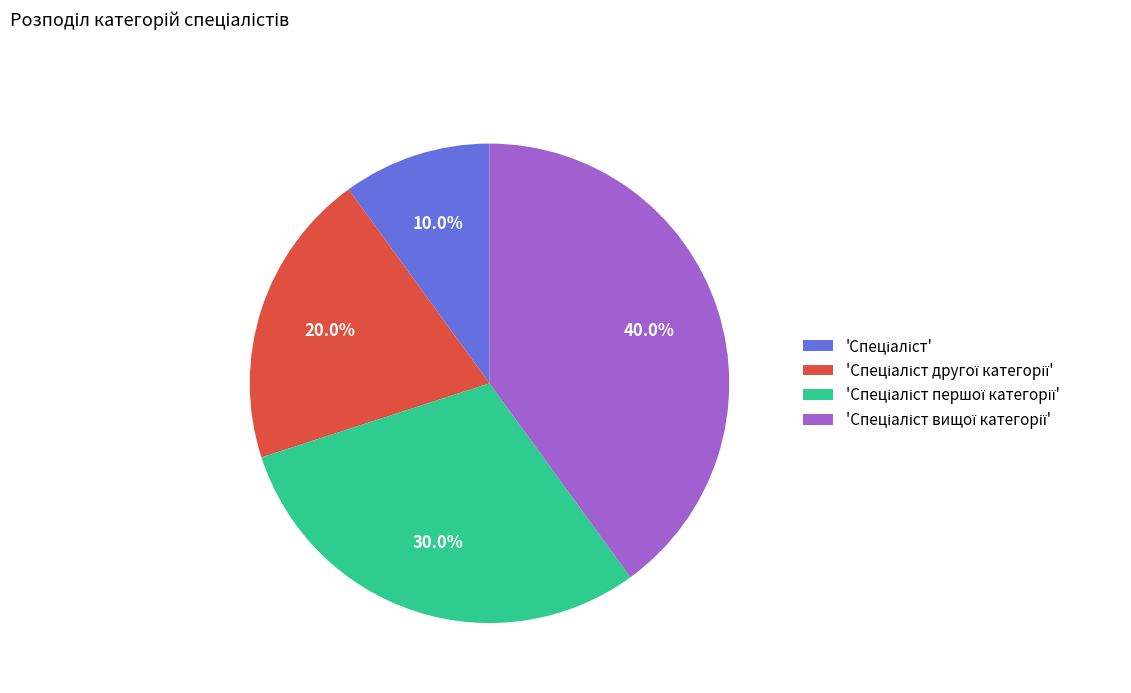

How many segments does this pie chart have?

4